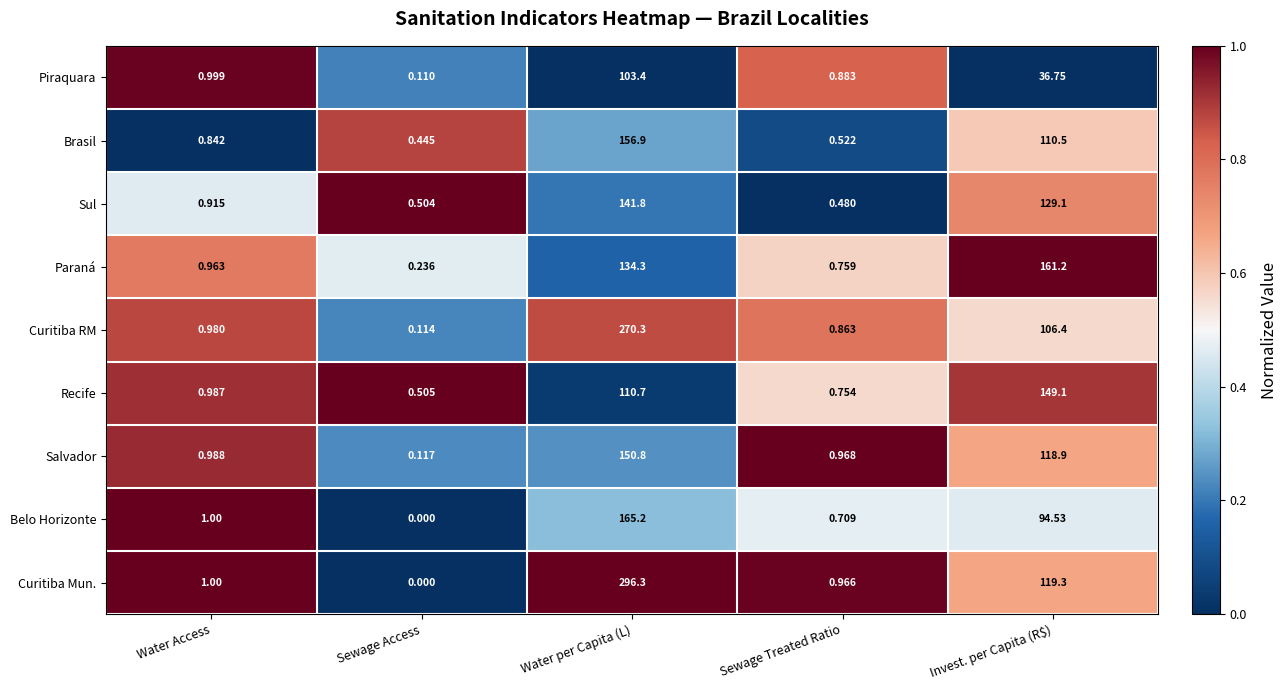

Which series has the largest total across all categories?

Curitiba Mun.